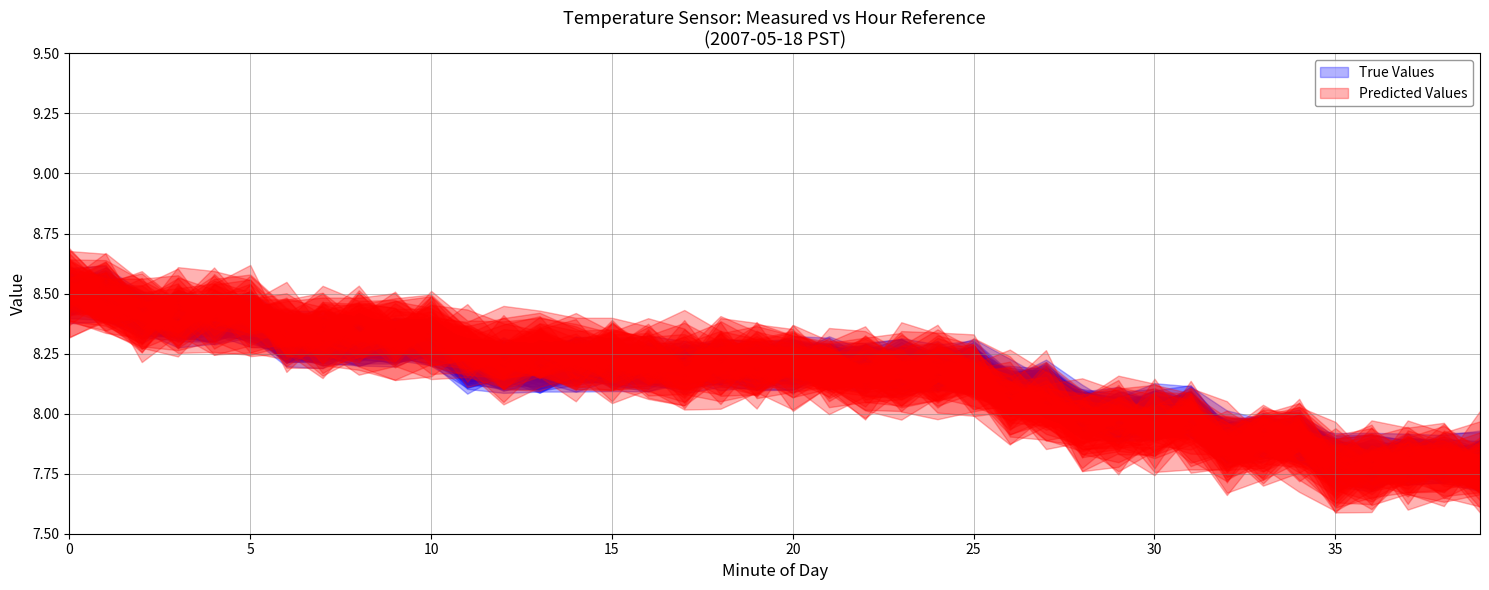

Count the number of data series in this chart.

2